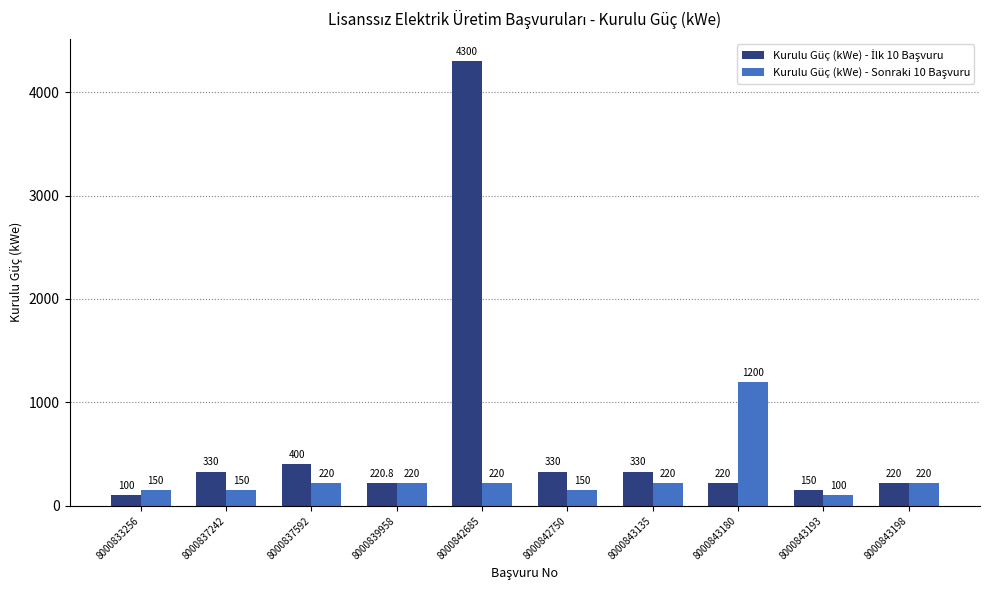

At how many categories does at least one series exceed 3072?

1